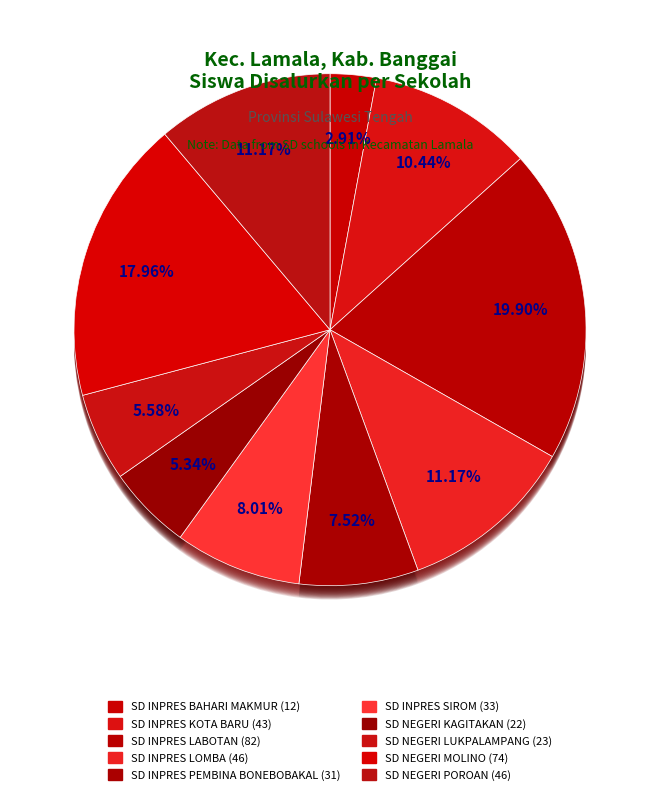

Count the number of slices in the pie.

10